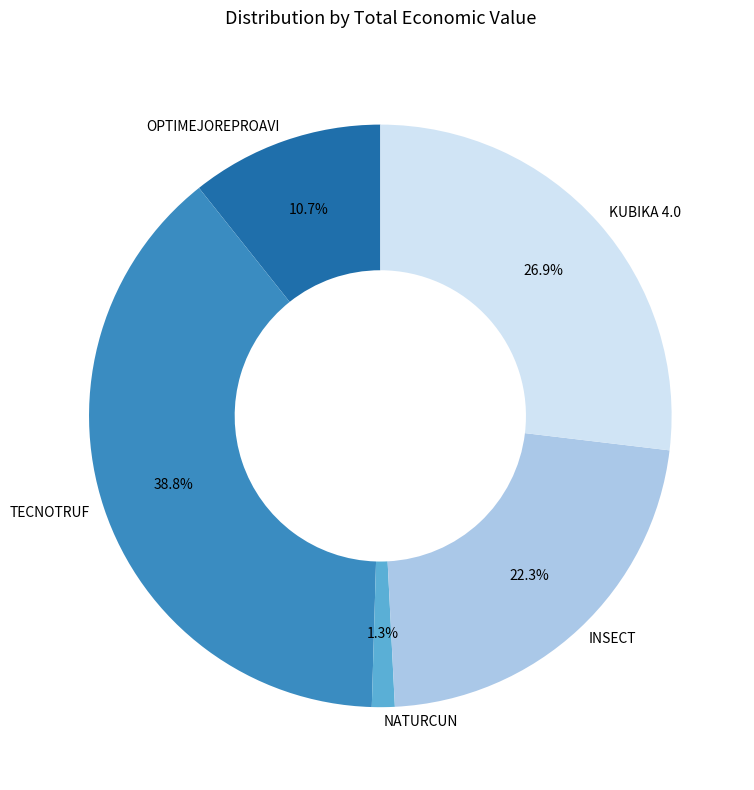

True or false: KUBIKA 4.0 accounts for 27% of the total.

True